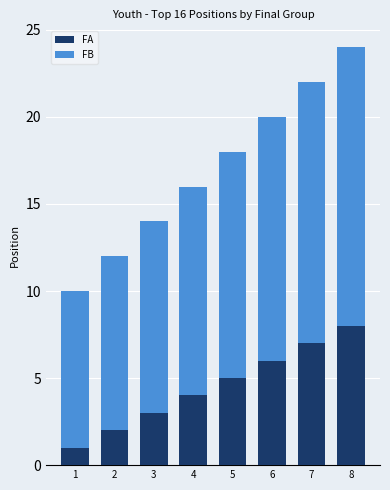

What is the total value across all series at 6?

20